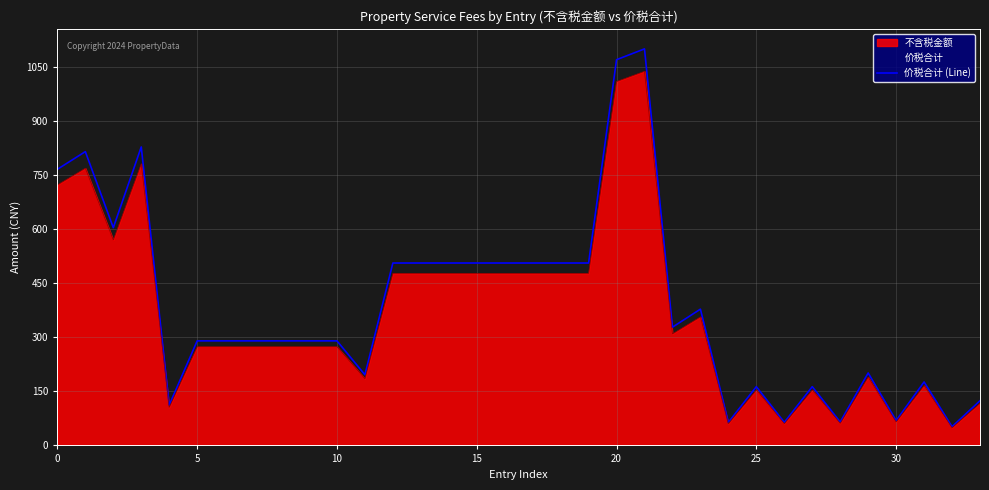

What is the greatest value displayed?

1100.0